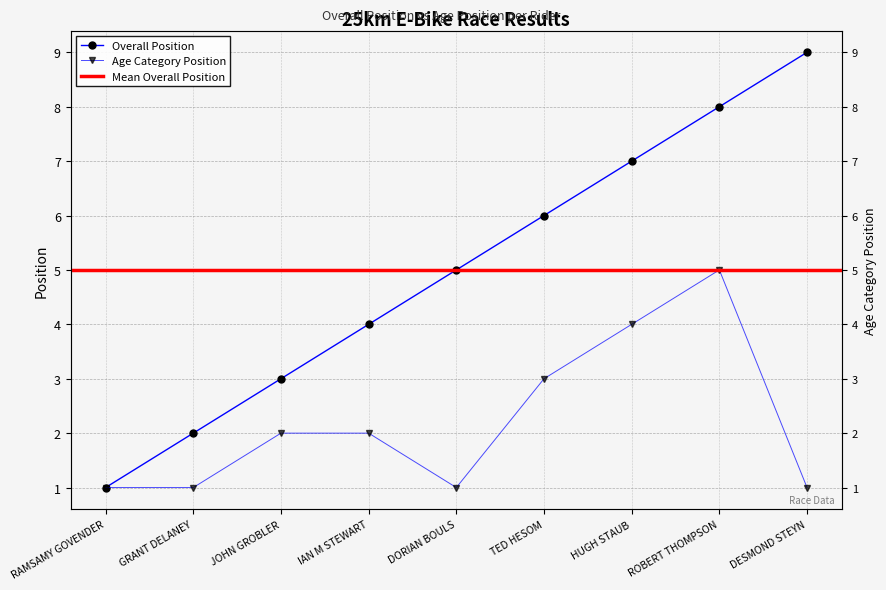

How many data points in Overall Position are above 5?

4